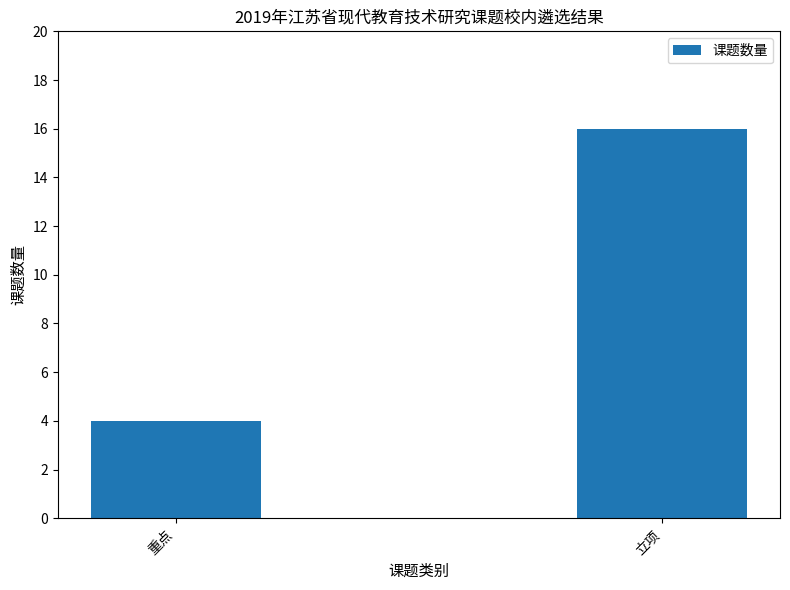

How many data points are less than 16?

1